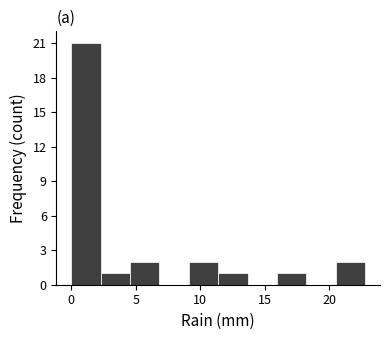

How tall is the bar that spans 20.5 to 23.0 on the x-axis? Neither the bar edges nor the heights are printed on the chart, so give them approximately, as read against the axes.

2